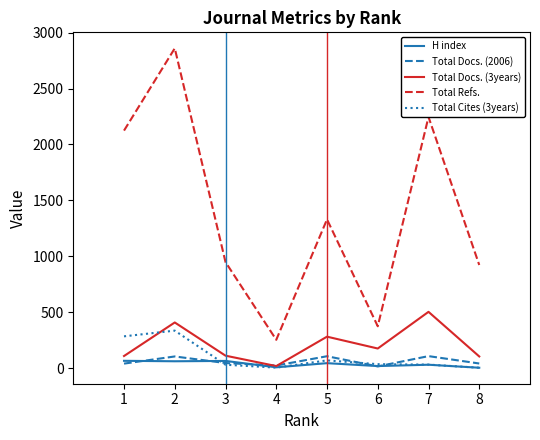

What is the greatest value displayed?

2860